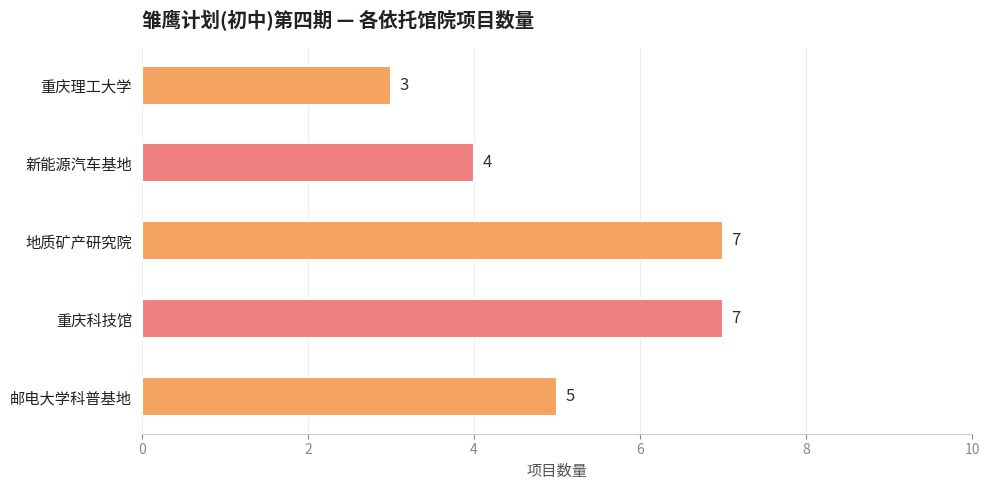

What is the average value?

5